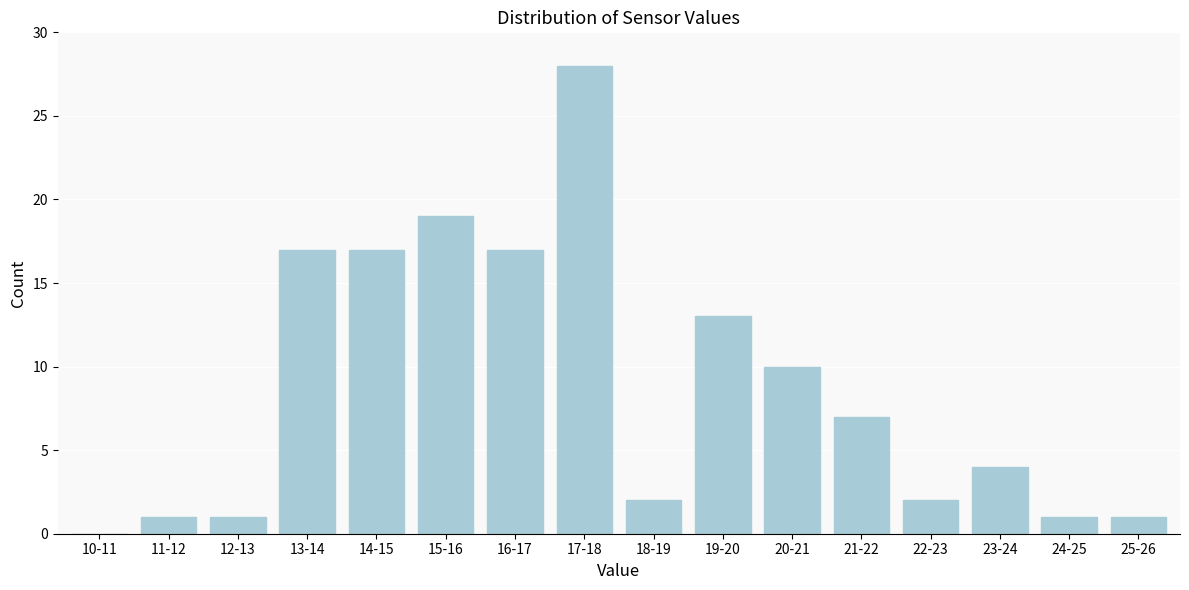

Reading left to right, extract all data points from this chart.

10-11=0	11-12=1	12-13=1	13-14=17	14-15=17	15-16=19	16-17=17	17-18=28	18-19=2	19-20=13	20-21=10	21-22=7	22-23=2	23-24=4	24-25=1	25-26=1